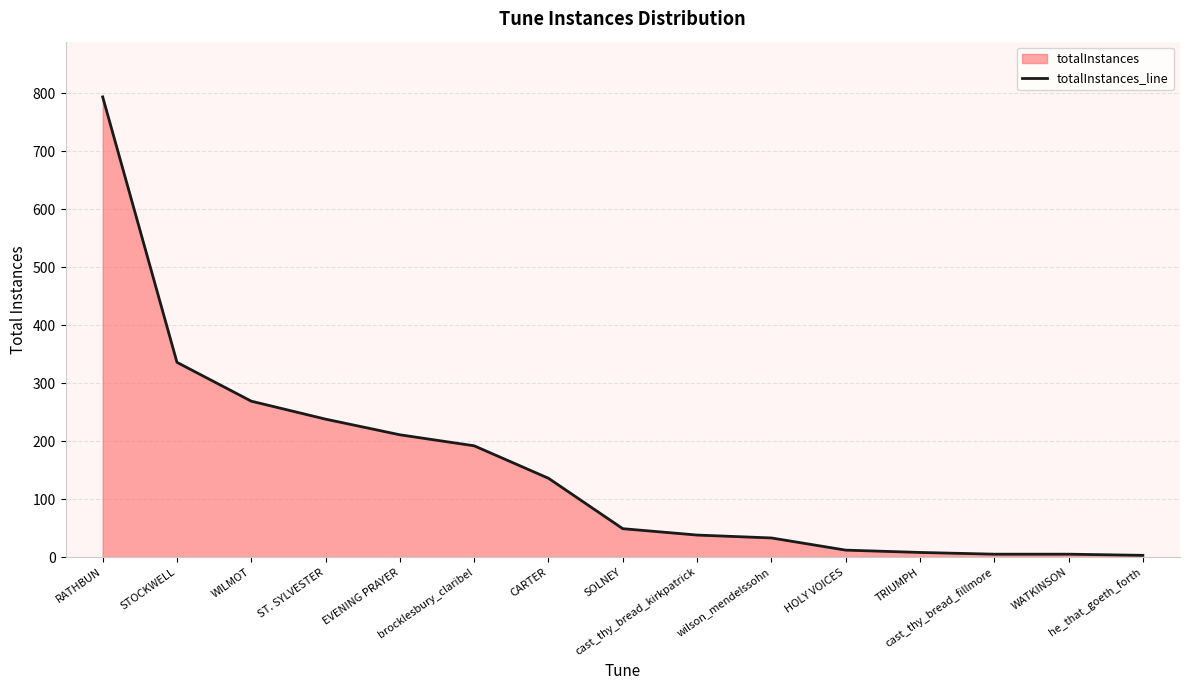

Reading left to right, transcribe all the data shown in this chart.

794	336	269	238	211	192	136	49	38	33	12	8	5	5	3